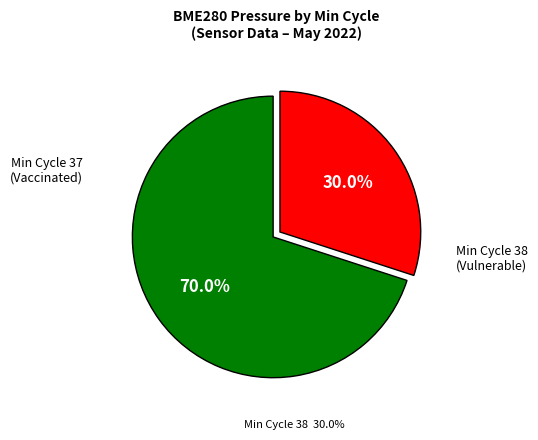

Is there a majority slice in this chart?

Yes